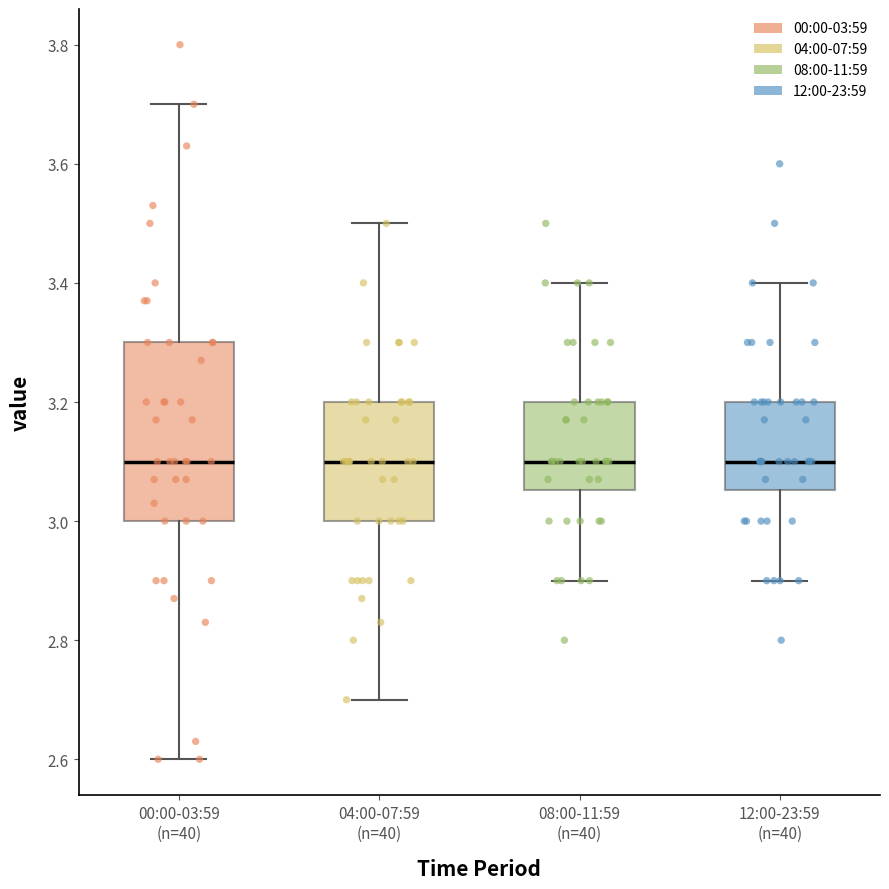

Reading left to right, read every box against the y-axis: the position of its median line, the range the box covers, and the ends of its whiskers. The values are not printed on the chart, so give them approximately, as read against the axis.

00:00-03:59 (n=40): median 3.10, box 3.00 to 3.30, whiskers 2.60 to 3.70
04:00-07:59 (n=40): median 3.10, box 3.00 to 3.20, whiskers 2.70 to 3.50
08:00-11:59 (n=40): median 3.10, box 3.06 to 3.20, whiskers 2.90 to 3.40
12:00-23:59 (n=40): median 3.10, box 3.06 to 3.20, whiskers 2.90 to 3.40